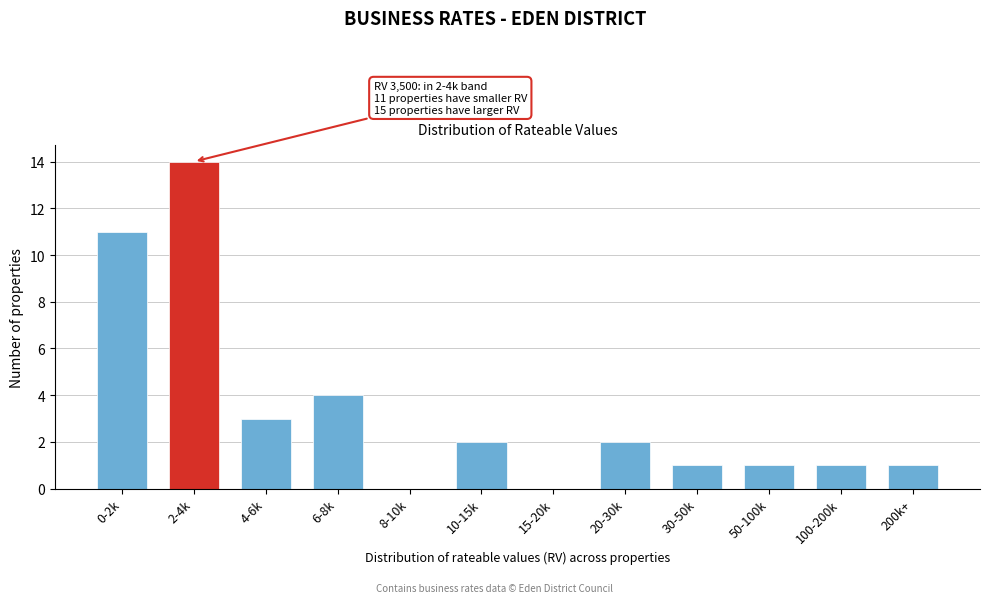

Reading left to right, extract all data points from this chart.

0-2k=11	2-4k=14	4-6k=3	6-8k=4	8-10k=0	10-15k=2	15-20k=0	20-30k=2	30-50k=1	50-100k=1	100-200k=1	200k+=1